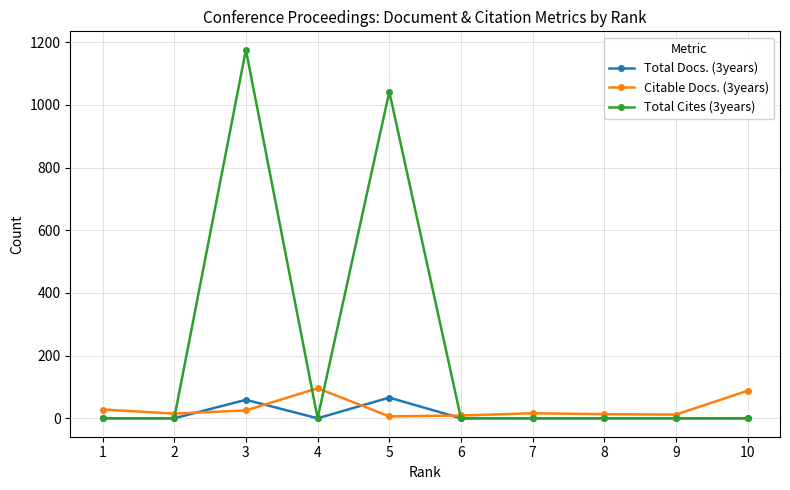

How many series are shown in this chart?

3